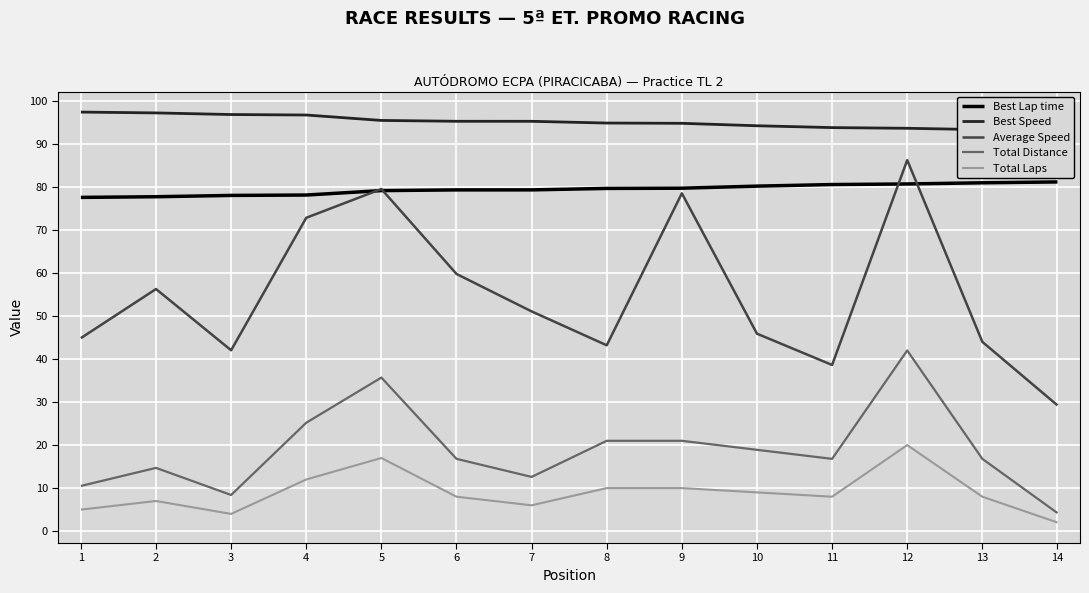

The value of Best Lap time at 3 is 78.1. True or false?

True